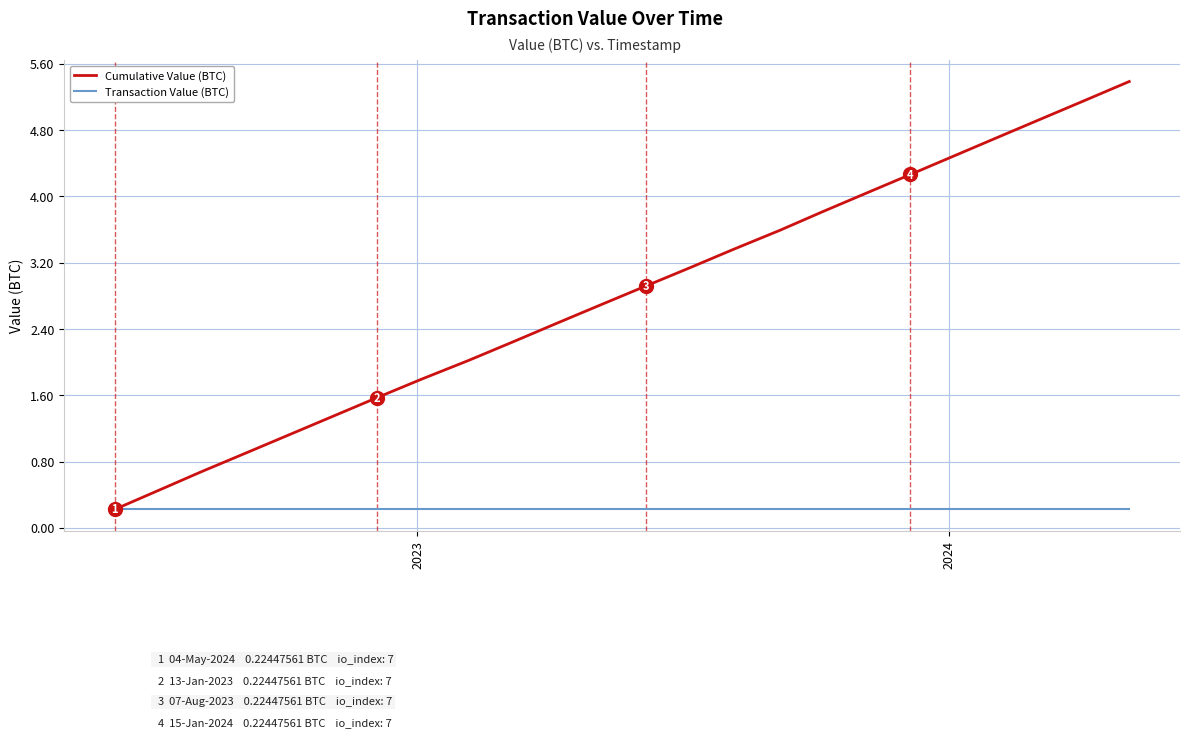

How many distinct data groups are displayed?

2